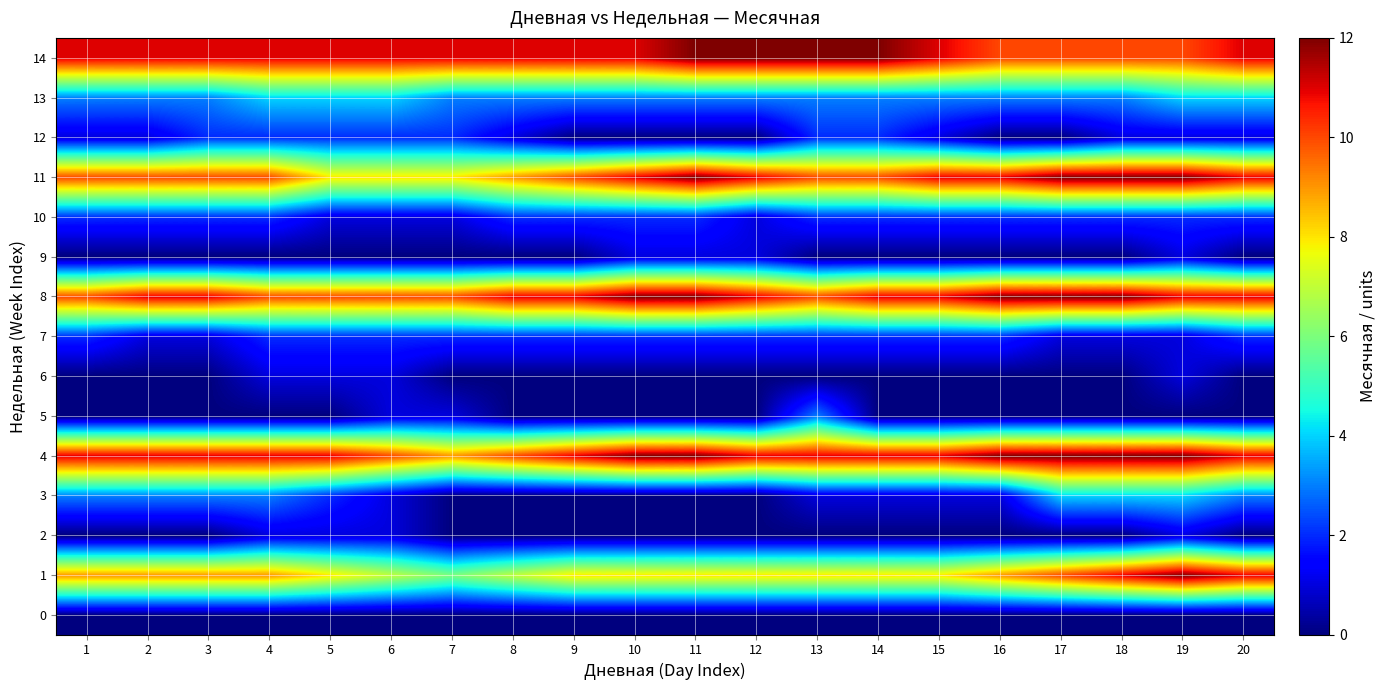

What is the spread (max minus min) of values at 20?

11